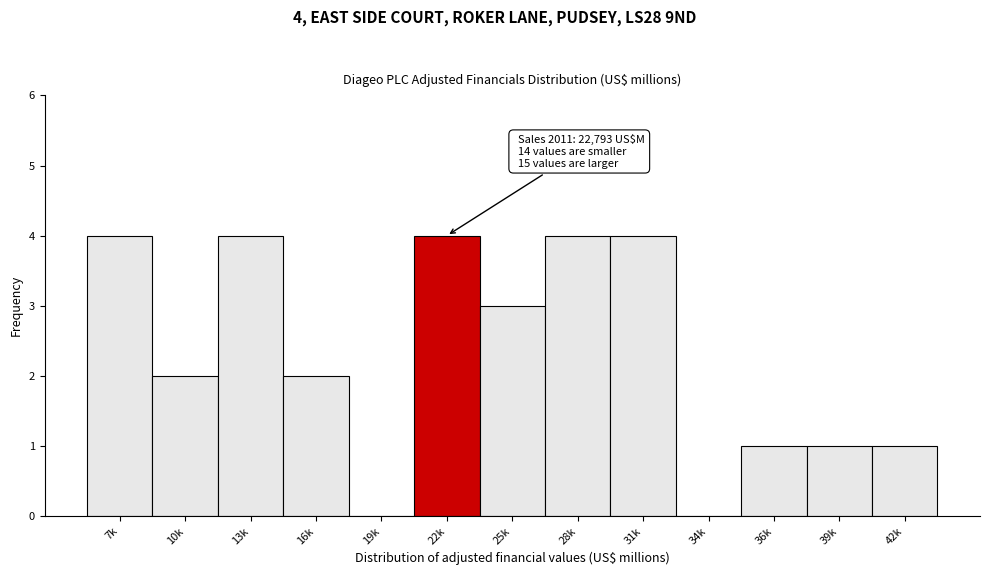

Reading left to right, extract all data points from this chart.

7k=4	10k=2	13k=4	16k=2	19k=0	22k=4	25k=3	28k=4	31k=4	34k=0	36k=1	39k=1	42k=1